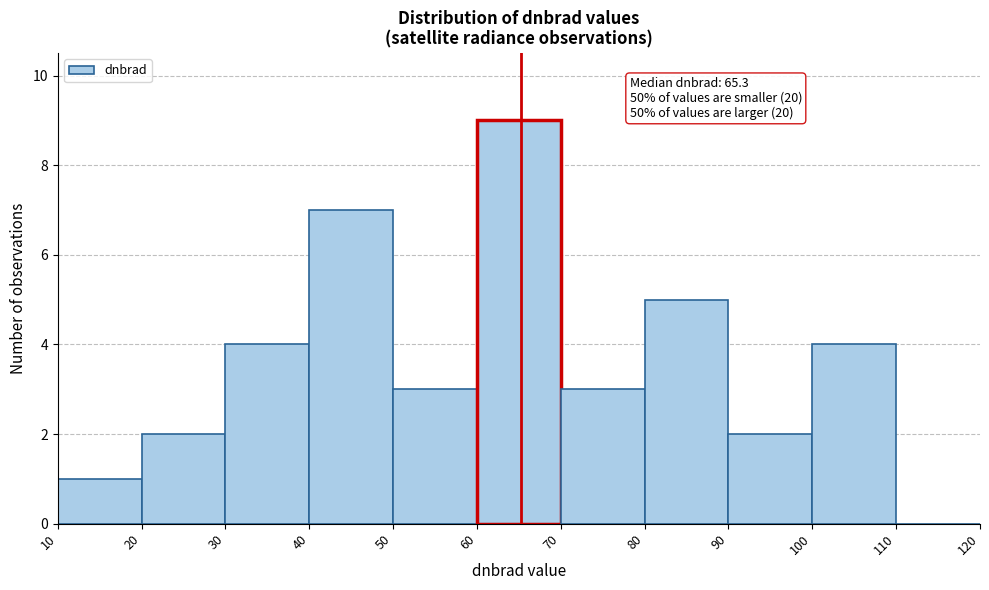

Over which range of the x-axis is the bar tallest?

60 to 70